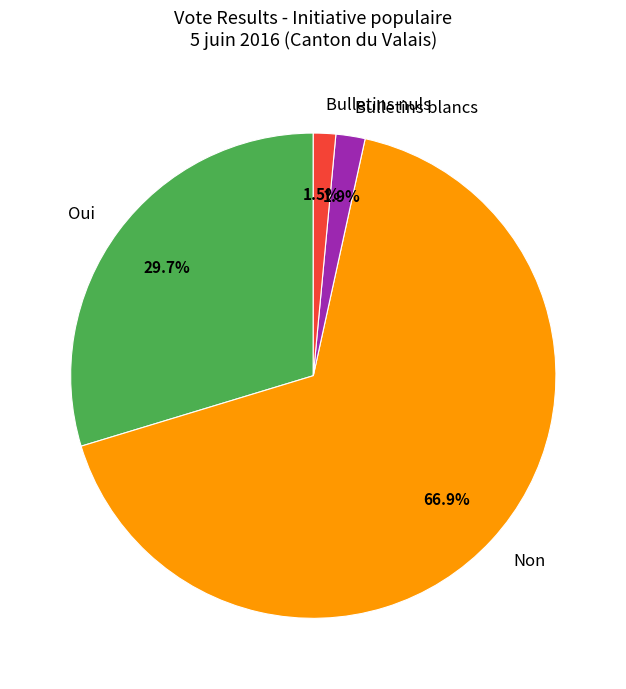

What percentage is the Oui slice, to the nearest percent?

30%